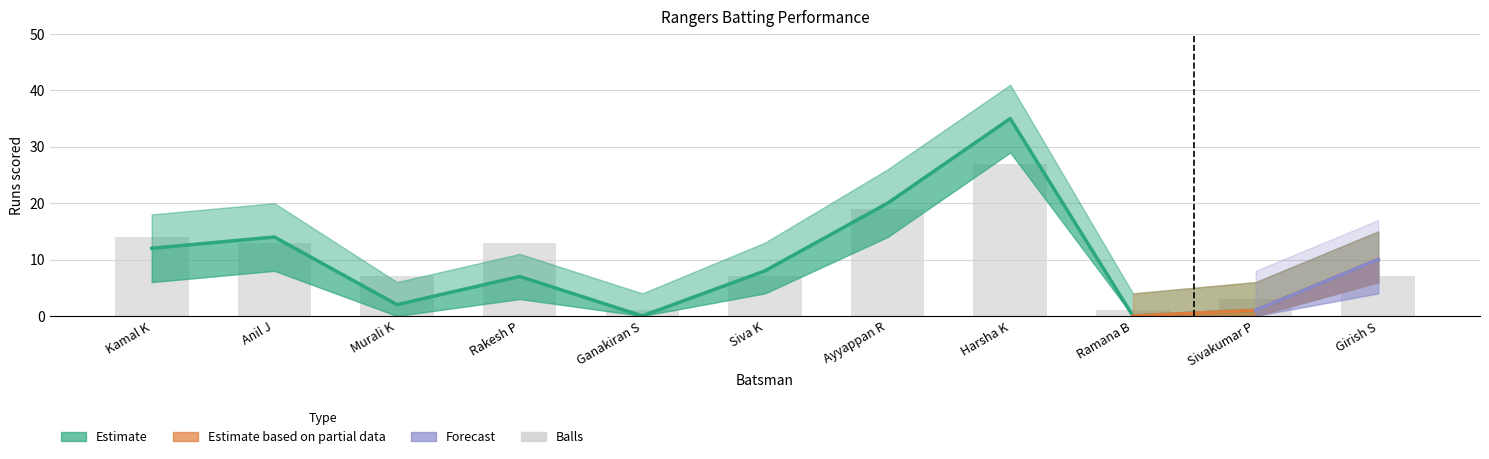

Does the chart contain stacked bars?

No